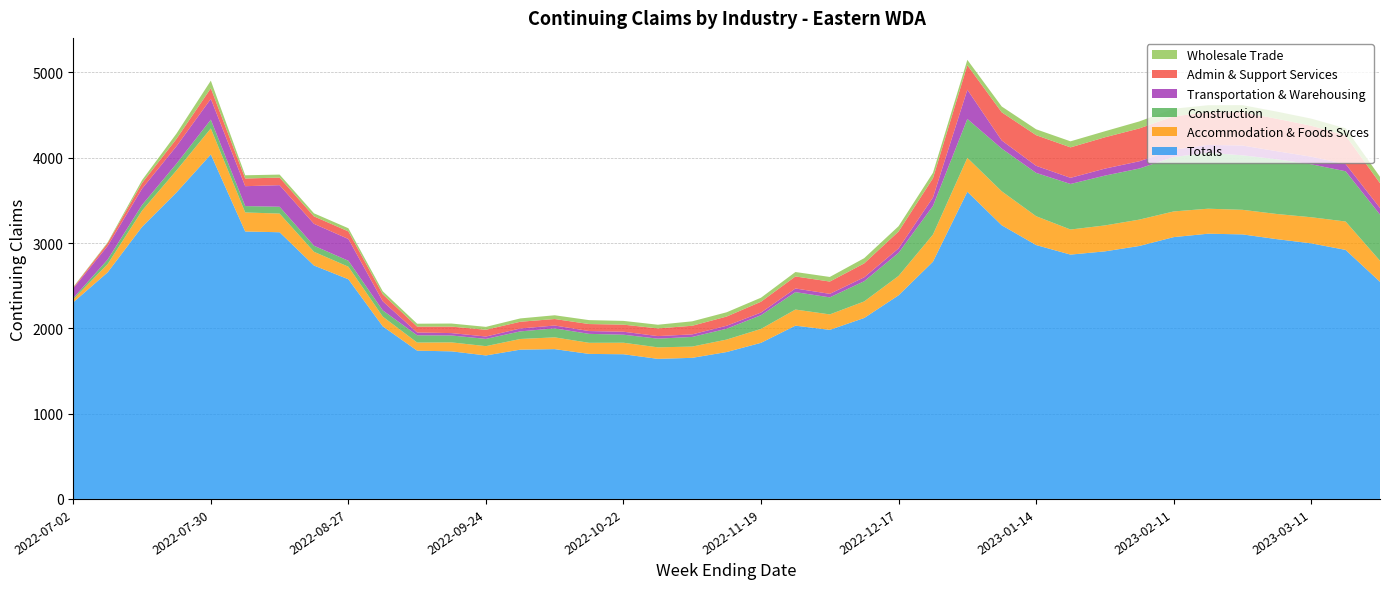

Reading right to left, transcribe all the data shown in this chart.

Totals: 2023-03-25=2545	2023-03-18=2919	2023-03-11=2996	2023-03-04=3045	2023-02-25=3101	2023-02-18=3109	2023-02-11=3069	2023-02-04=2965	2023-01-28=2902	2023-01-21=2864	2023-01-14=2976	2023-01-07=3208	2022-12-31=3601	2022-12-24=2781	2022-12-17=2387	2022-12-10=2121	2022-12-03=1982	2022-11-26=2031	2022-11-19=1830	2022-11-12=1722	2022-11-05=1654	2022-10-29=1642	2022-10-22=1696	2022-10-15=1700	2022-10-08=1756	2022-10-01=1750	2022-09-24=1682	2022-09-17=1730	2022-09-10=1738	2022-09-03=2023	2022-08-27=2575	2022-08-20=2736	2022-08-13=3126	2022-08-06=3135	2022-07-30=4038	2022-07-23=3592	2022-07-16=3189	2022-07-09=2656	2022-07-02=2305
Accommodation & Foods Svces: 2023-03-25=247	2023-03-18=333	2023-03-11=306	2023-03-04=295	2023-02-25=288	2023-02-18=293	2023-02-11=301	2023-02-04=309	2023-01-28=304	2023-01-21=294	2023-01-14=338	2023-01-07=398	2022-12-31=397	2022-12-24=318	2022-12-17=227	2022-12-10=194	2022-12-03=181	2022-11-26=189	2022-11-19=163	2022-11-12=146	2022-11-05=132	2022-10-29=135	2022-10-22=135	2022-10-15=130	2022-10-08=138	2022-10-01=125	2022-09-24=109	2022-09-17=105	2022-09-10=95	2022-09-03=114	2022-08-27=147	2022-08-20=161	2022-08-13=219	2022-08-06=223	2022-07-30=305	2022-07-23=258	2022-07-16=190	2022-07-09=97	2022-07-02=35
Construction: 2023-03-25=541	2023-03-18=589	2023-03-11=621	2023-03-04=641	2023-02-25=639	2023-02-18=656	2023-02-11=638	2023-02-04=599	2023-01-28=584	2023-01-21=534	2023-01-14=508	2023-01-07=501	2022-12-31=456	2022-12-24=335	2022-12-17=271	2022-12-10=237	2022-12-03=200	2022-11-26=204	2022-11-19=161	2022-11-12=127	2022-11-05=113	2022-10-29=102	2022-10-22=94	2022-10-15=105	2022-10-08=105	2022-10-01=89	2022-09-24=85	2022-09-17=81	2022-09-10=85	2022-09-03=73	2022-08-27=70	2022-08-20=71	2022-08-13=80	2022-08-06=75	2022-07-30=103	2022-07-23=79	2022-07-16=67	2022-07-09=53	2022-07-02=14
Transportation & Warehousing: 2023-03-25=77	2023-03-18=85	2023-03-11=89	2023-03-04=95	2023-02-25=115	2023-02-18=92	2023-02-11=86	2023-02-04=85	2023-01-28=82	2023-01-21=72	2023-01-14=83	2023-01-07=95	2022-12-31=343	2022-12-24=100	2022-12-17=52	2022-12-10=46	2022-12-03=41	2022-11-26=43	2022-11-19=31	2022-11-12=35	2022-11-05=30	2022-10-29=30	2022-10-22=35	2022-10-15=33	2022-10-08=34	2022-10-01=34	2022-09-24=28	2022-09-17=28	2022-09-10=33	2022-09-03=107	2022-08-27=255	2022-08-20=257	2022-08-13=253	2022-08-06=233	2022-07-30=244	2022-07-23=205	2022-07-16=191	2022-07-09=160	2022-07-02=115
Admin & Support Services: 2023-03-25=291	2023-03-18=334	2023-03-11=363	2023-03-04=380	2023-02-25=390	2023-02-18=381	2023-02-11=391	2023-02-04=385	2023-01-28=367	2023-01-21=357	2023-01-14=359	2023-01-07=330	2022-12-31=287	2022-12-24=225	2022-12-17=198	2022-12-10=163	2022-12-03=144	2022-11-26=141	2022-11-19=127	2022-11-12=108	2022-11-05=101	2022-10-29=90	2022-10-22=83	2022-10-15=82	2022-10-08=76	2022-10-01=79	2022-09-24=79	2022-09-17=76	2022-09-10=69	2022-09-03=82	2022-08-27=89	2022-08-20=87	2022-08-13=89	2022-08-06=90	2022-07-30=124	2022-07-23=86	2022-07-16=66	2022-07-09=33	2022-07-02=10
Wholesale Trade: 2023-03-25=75	2023-03-18=84	2023-03-11=83	2023-03-04=84	2023-02-25=83	2023-02-18=84	2023-02-11=89	2023-02-04=82	2023-01-28=71	2023-01-21=71	2023-01-14=69	2023-01-07=68	2022-12-31=63	2022-12-24=64	2022-12-17=62	2022-12-10=61	2022-12-03=54	2022-11-26=52	2022-11-19=47	2022-11-12=50	2022-11-05=52	2022-10-29=43	2022-10-22=44	2022-10-15=46	2022-10-08=44	2022-10-01=39	2022-09-24=34	2022-09-17=36	2022-09-10=34	2022-09-03=35	2022-08-27=37	2022-08-20=36	2022-08-13=35	2022-08-06=38	2022-07-30=89	2022-07-23=62	2022-07-16=34	2022-07-09=9	2022-07-02=6